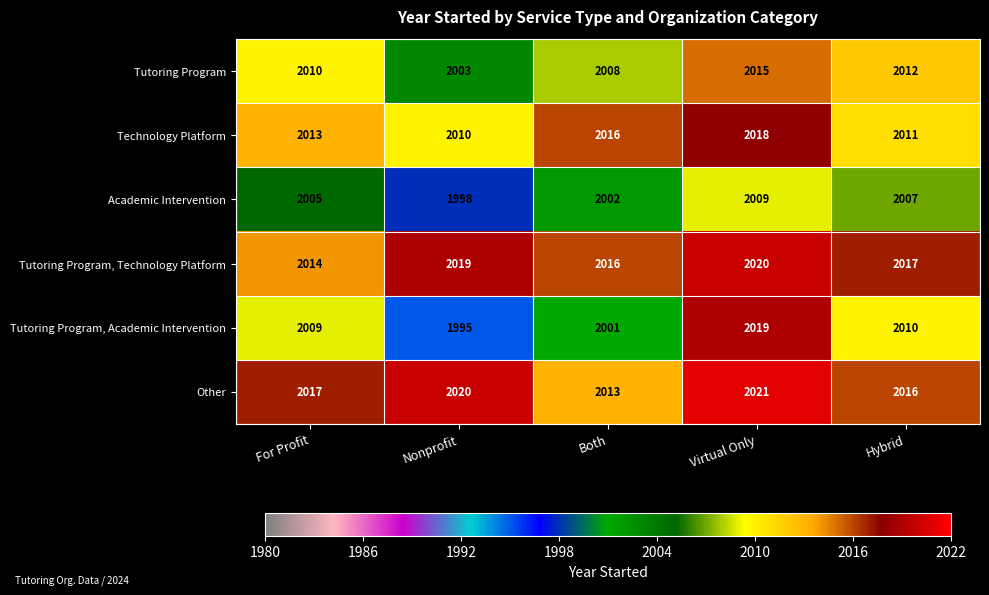

The value of Academic Intervention at Both is 2002. True or false?

True